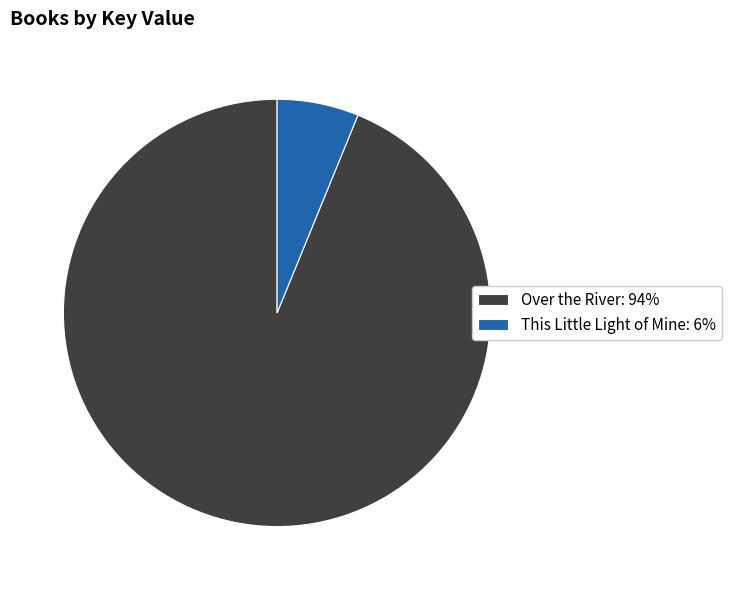

The This Little Light of Mine slice represents 14% of the pie. True or false?

False